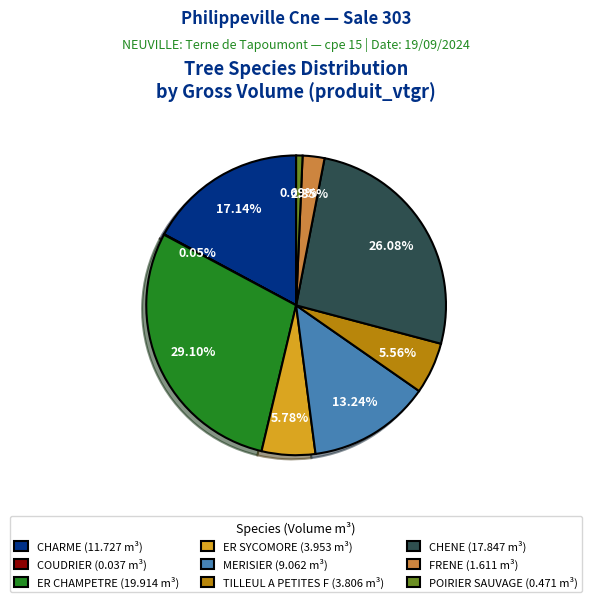

Which category has the biggest portion of the pie?

ER CHAMPETRE